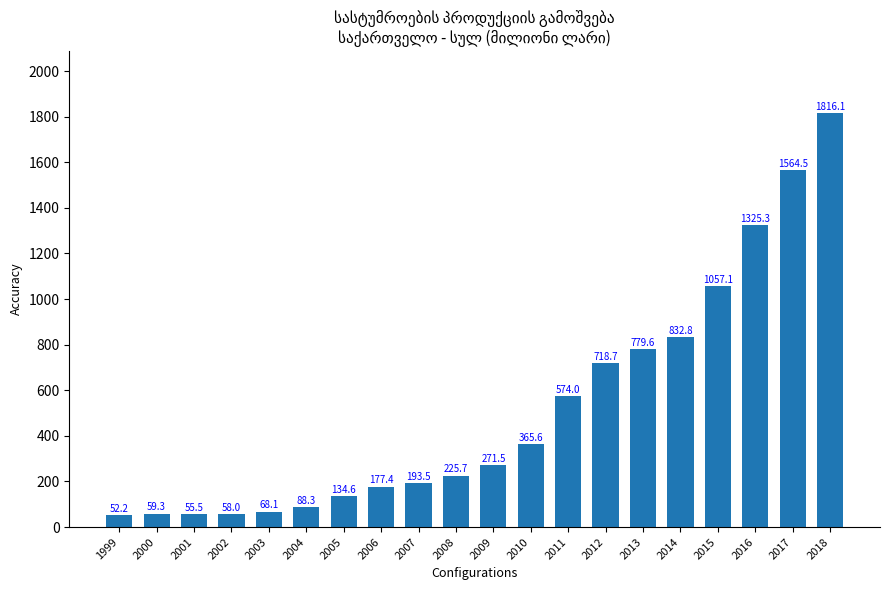

Where is the data nearest to the value 934?

2014